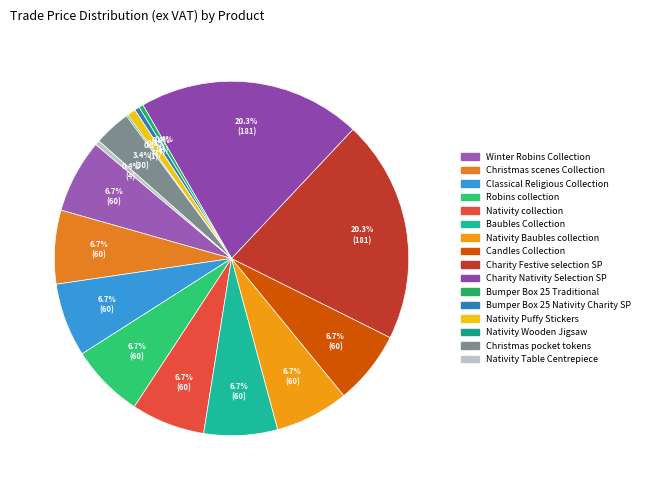

Is there any slice that represents more than half of the pie?

No